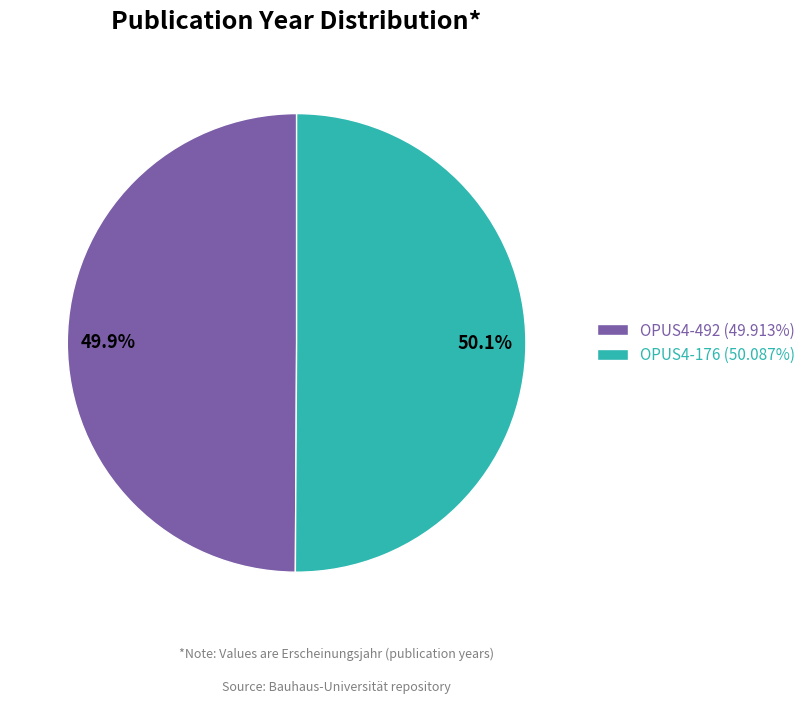

What is the total percentage of OPUS4-176 and OPUS4-492?

100.0%